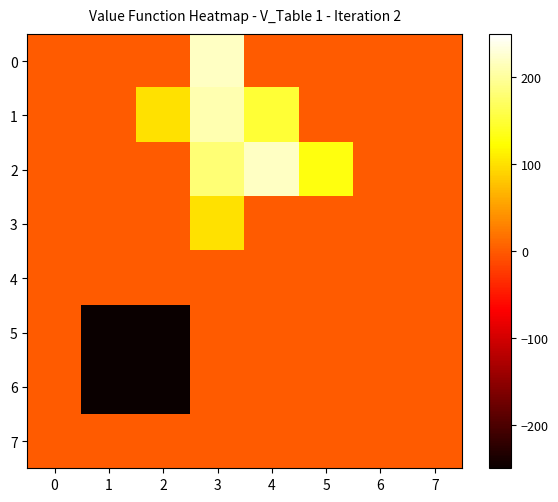

At which category is the sum across all series the highest?

3